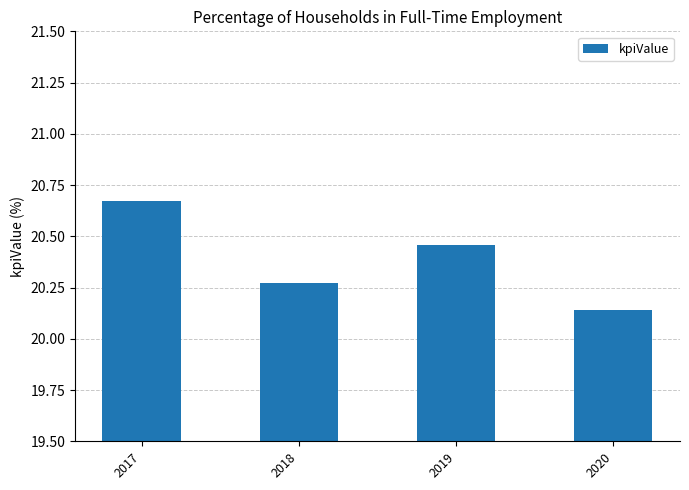

How many data points does each series have?

4